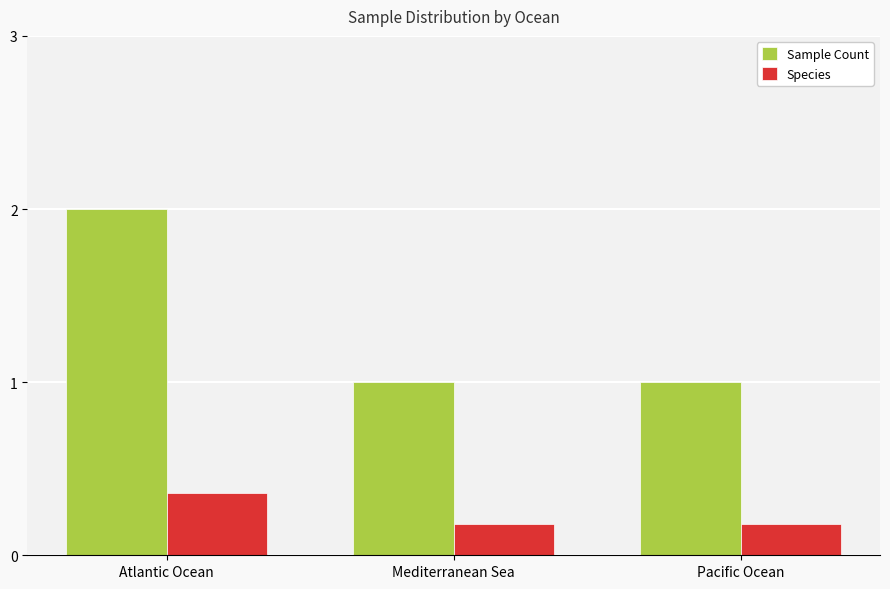

What is the lowest value of the Sample Count series?

1.0